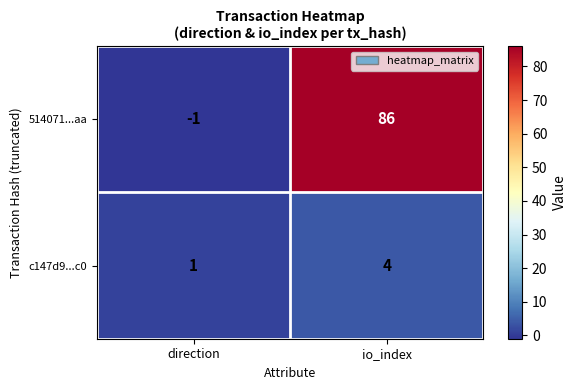

What is the minimum value shown in the chart?

-1